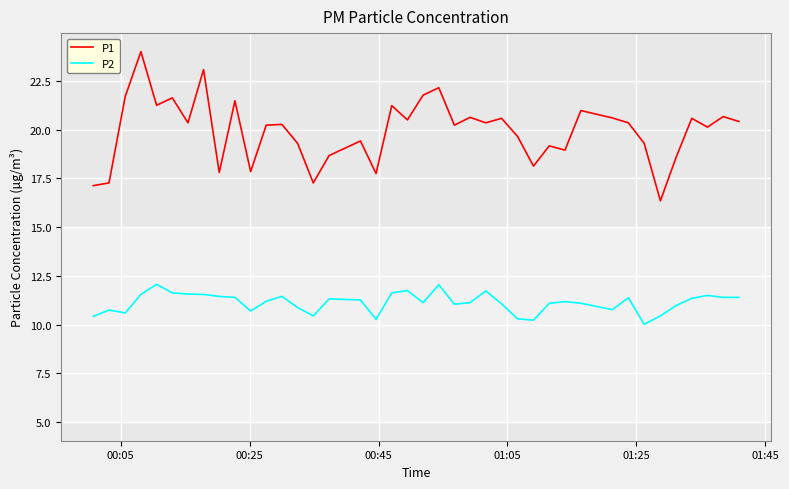

True or false: P1 has more than 2 points higher than both neighbors.

True